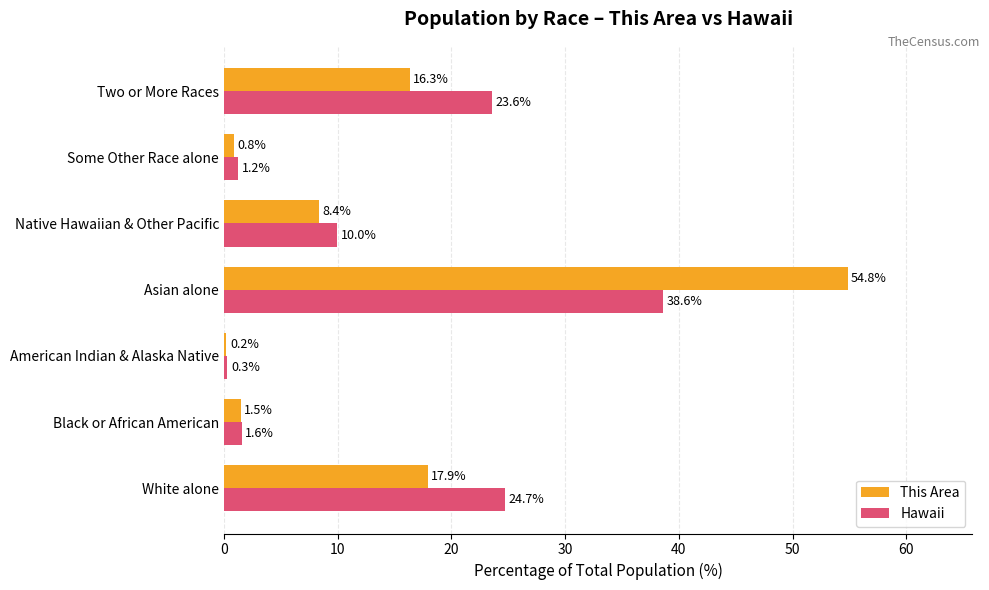

What is the sum of all This Area values?

100.0